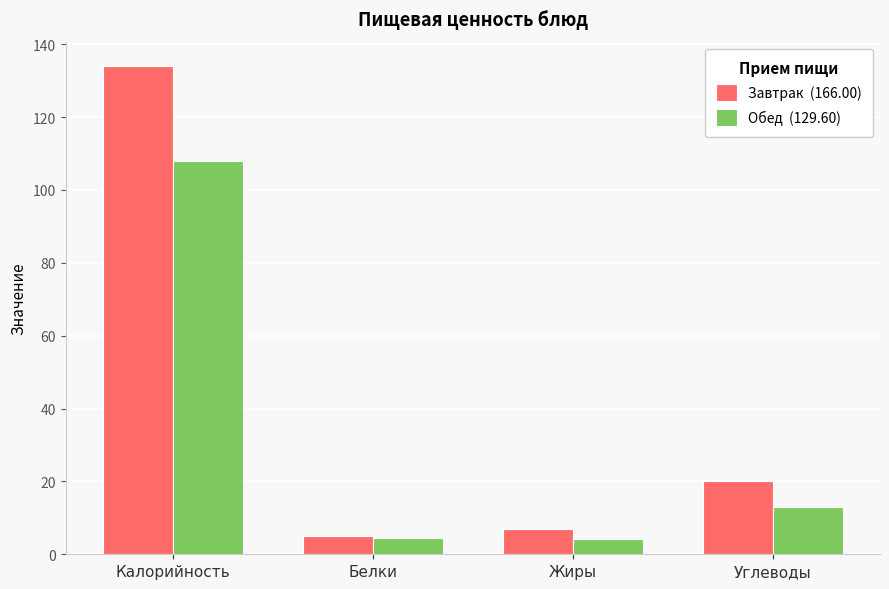

What is the difference between the highest and lowest values at Калорийность?

26.0